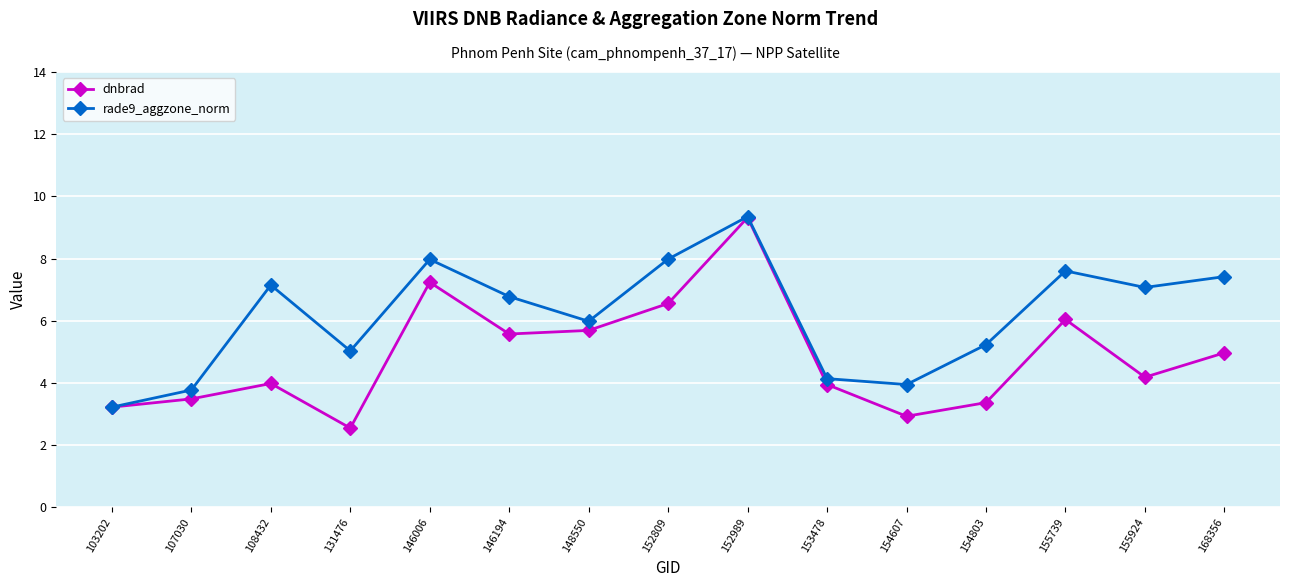

Which series has the largest range (max minus min)?

dnbrad